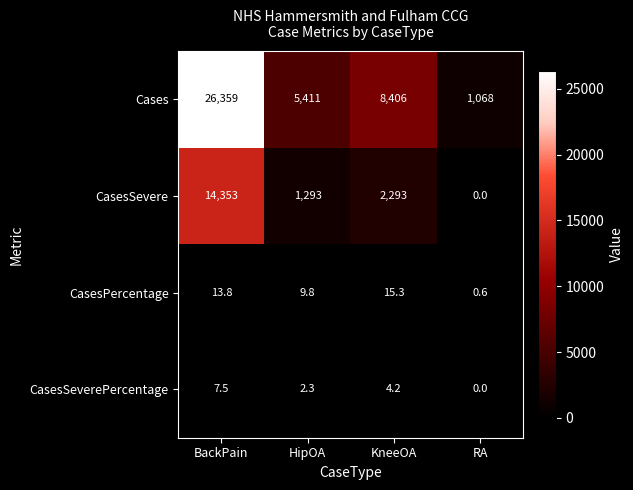

Rank the series at BackPain from lowest to highest value.

CasesSeverePercentage, CasesPercentage, CasesSevere, Cases